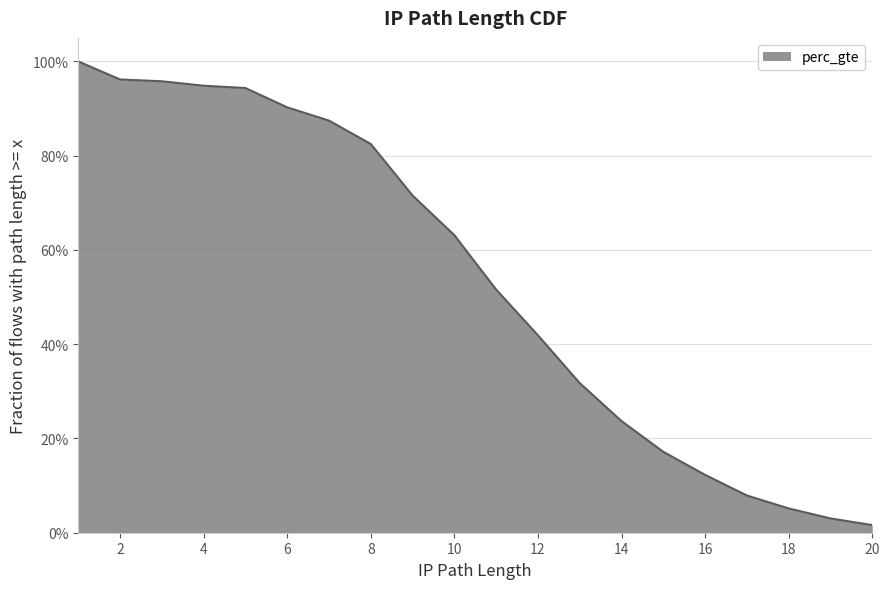

Rank the categories by value from lowest to highest.

20, 19, 18, 17, 16, 15, 14, 13, 12, 11, 10, 9, 8, 7, 6, 5, 4, 3, 2, 1